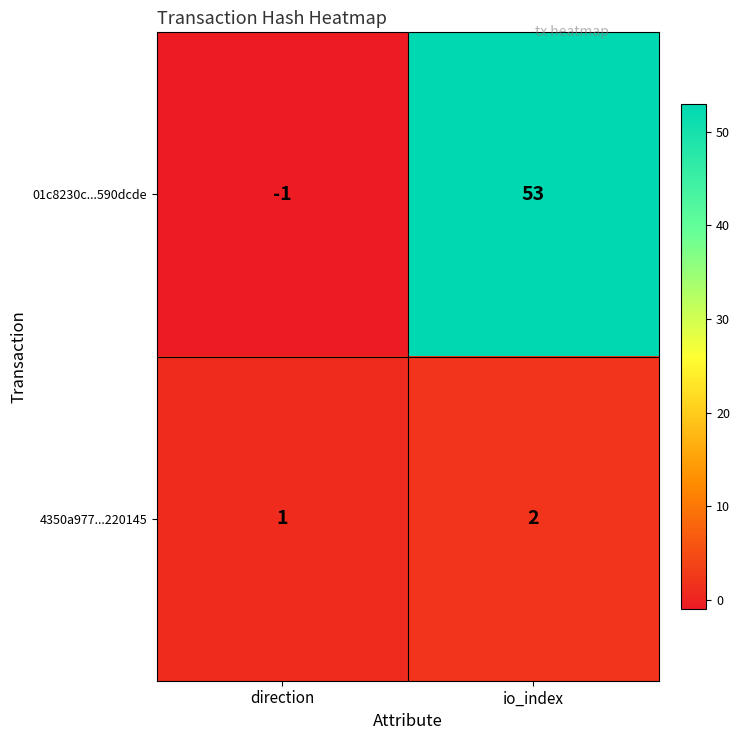

The value of 4350a977...220145 at io_index is 2. True or false?

True